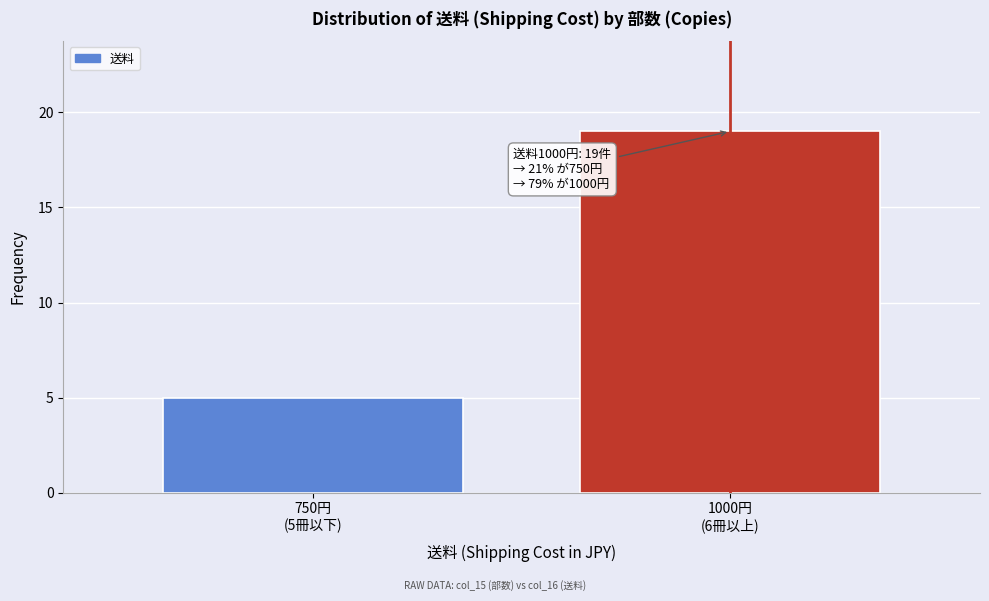

Reading right to left, what are all the values shown in this chart?

19	5